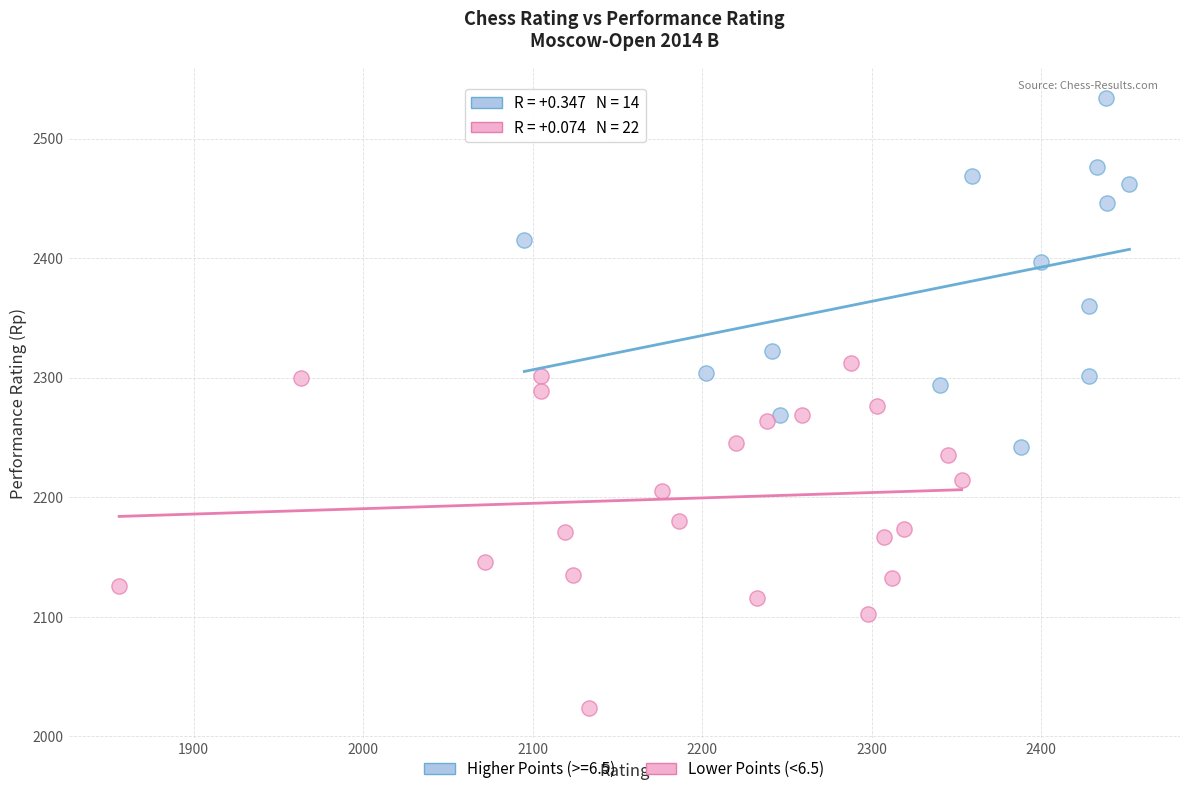

Which series reaches the maximum Y coordinate?

Higher Points (>=6.5)